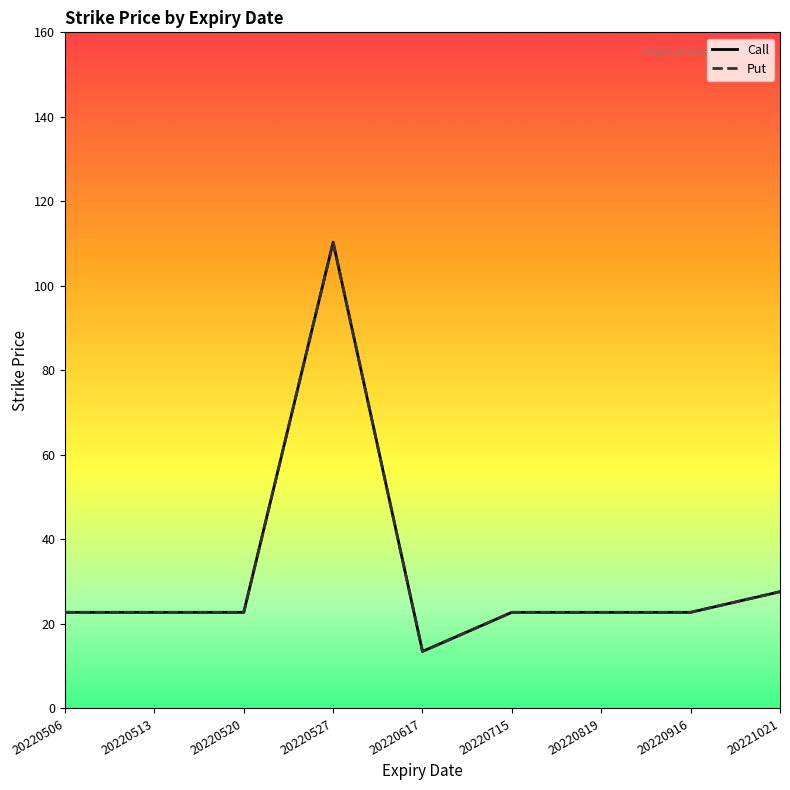

Does the chart display data point markers on the line(s)?

No